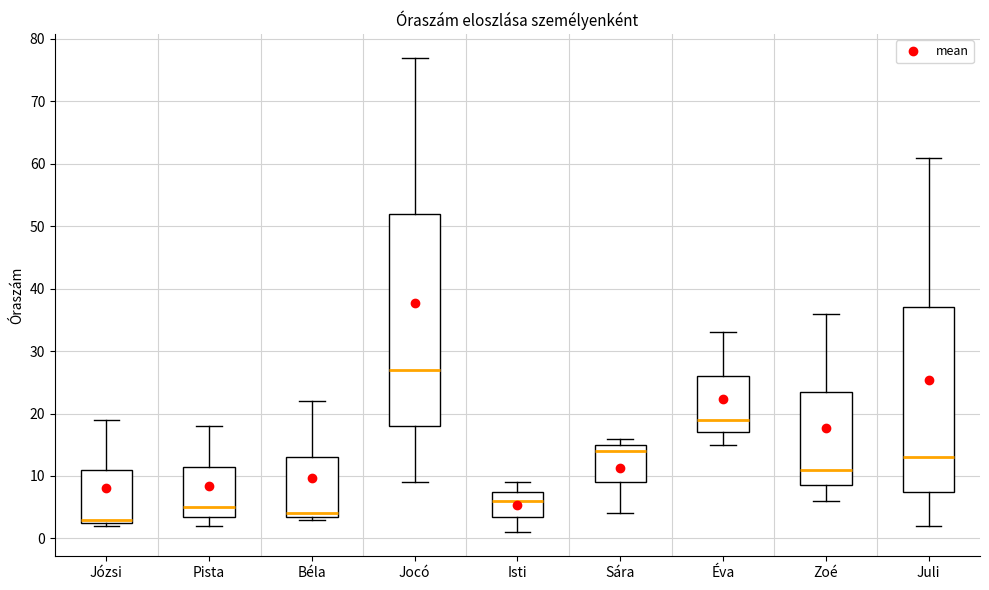

Reading left to right, transcribe this box plot: for each box, give where its median line is, the range the box spans, and where its two whiskers end, as read against the y-axis. The values are not printed on the chart, so give them approximately, as read against the axis.

Józsi: median 3 (just above the box's lower edge), box 3 to 11, whiskers 2 to 19
Pista: median 5, box 4 to 12, whiskers 2 to 18
Béla: median 4 (just above the box's lower edge), box 4 to 13, whiskers 3 to 22
Jocó: median 27, box 18 to 52, whiskers 9 to 77
Isti: median 6, box 4 to 8, whiskers 1 to 9
Sára: median 14, box 9 to 15, whiskers 4 to 16
Éva: median 19, box 17 to 26, whiskers 15 to 33
Zoé: median 11, box 9 to 24, whiskers 6 to 36
Juli: median 13, box 8 to 37, whiskers 2 to 61